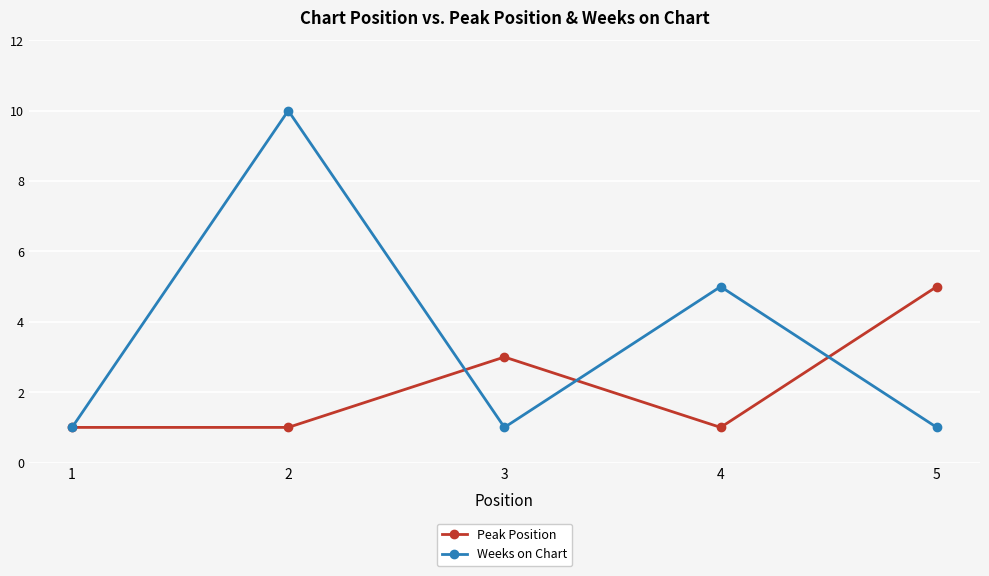

What is the minimum value shown in the chart?

1